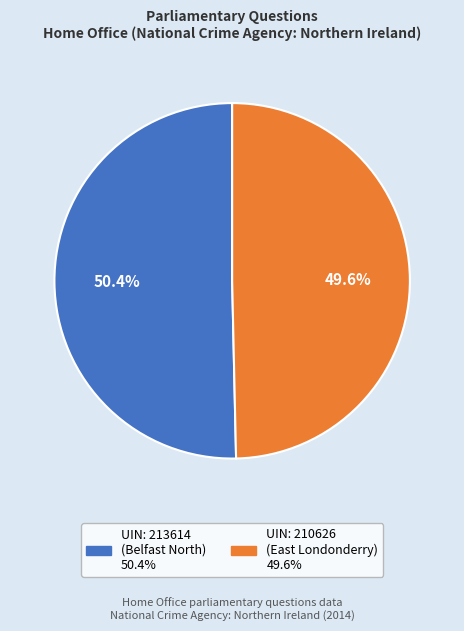

How many slices are in this pie chart?

2